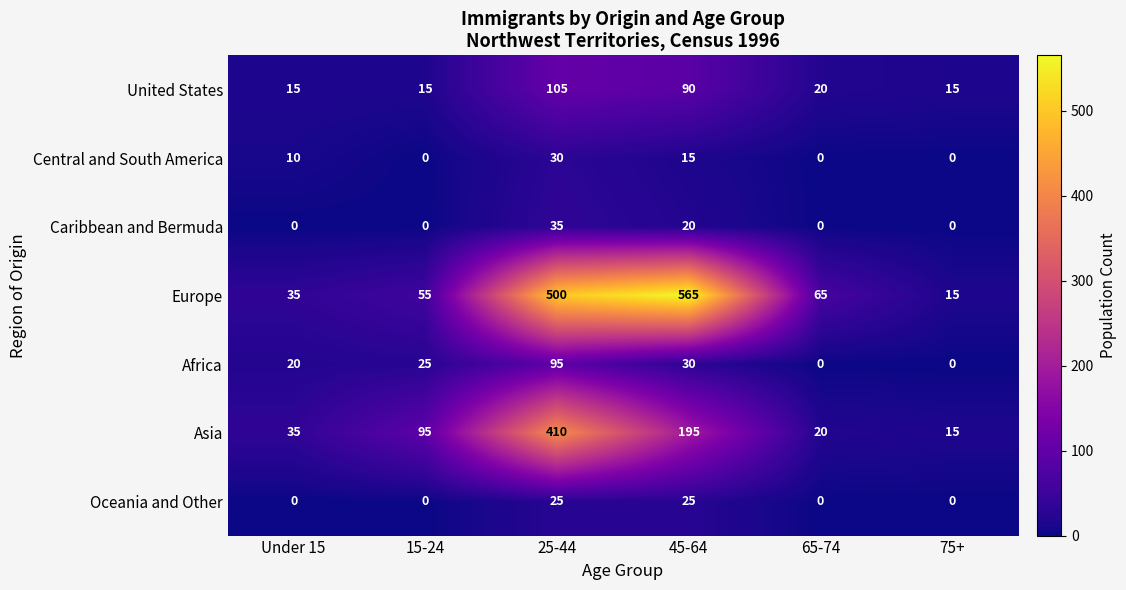

Which series has the largest total across all categories?

Europe